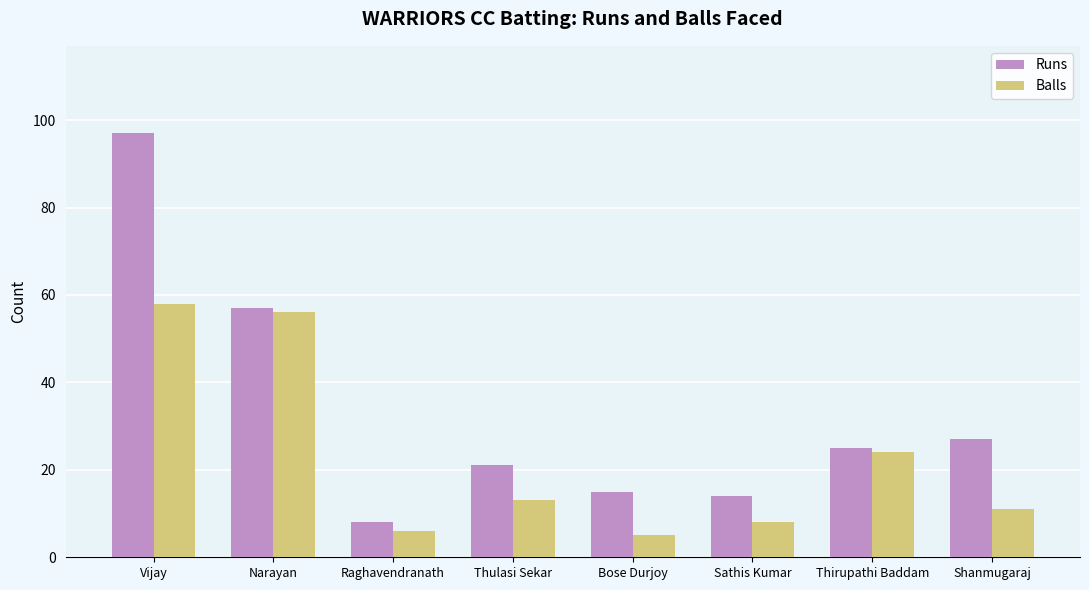

What is the minimum value shown in the chart?

5